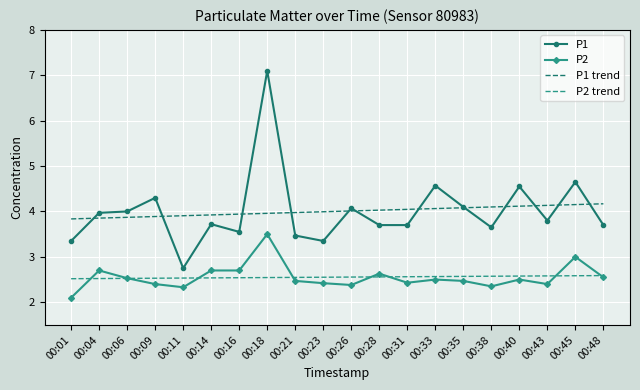

List the series in order of their peak value, highest first.

P1, P1 trend, P2, P2 trend